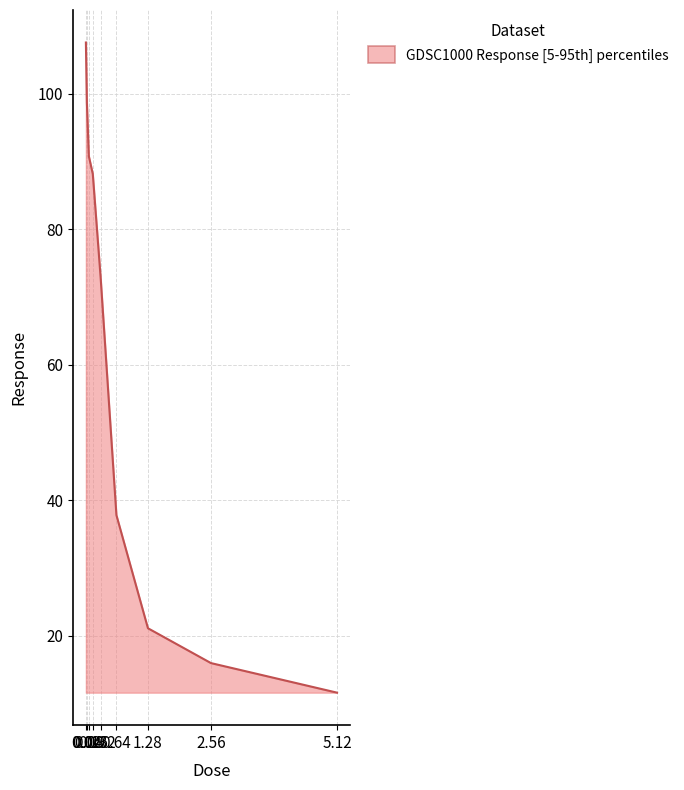

What is the difference between the second highest and second lowest values?

82.7